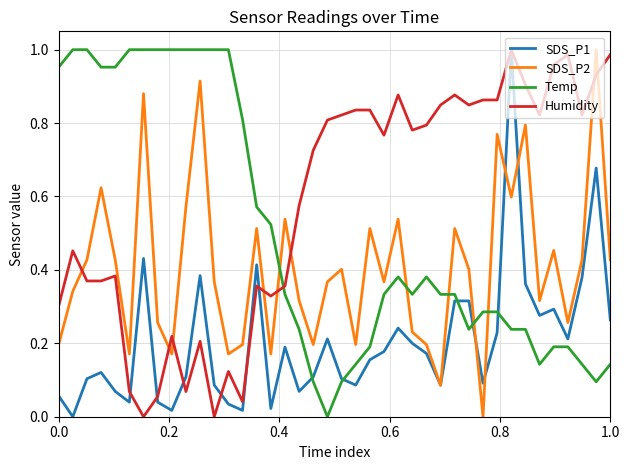

True or false: Temp and SDS_P2 intersect in this chart.

True